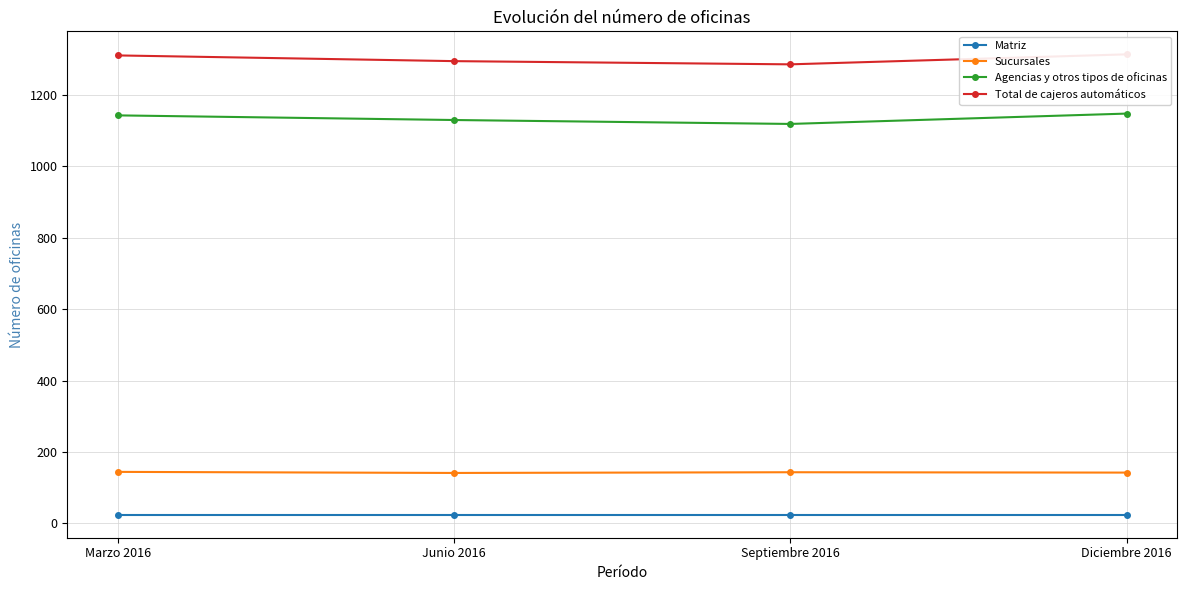

What is the greatest value displayed?

1314